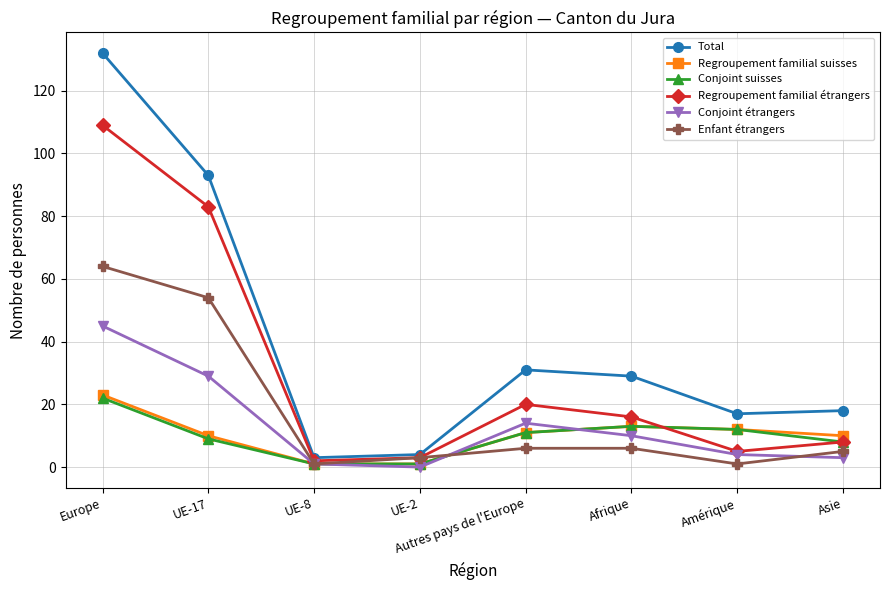

What is the average value of the Conjoint suisses series?

10